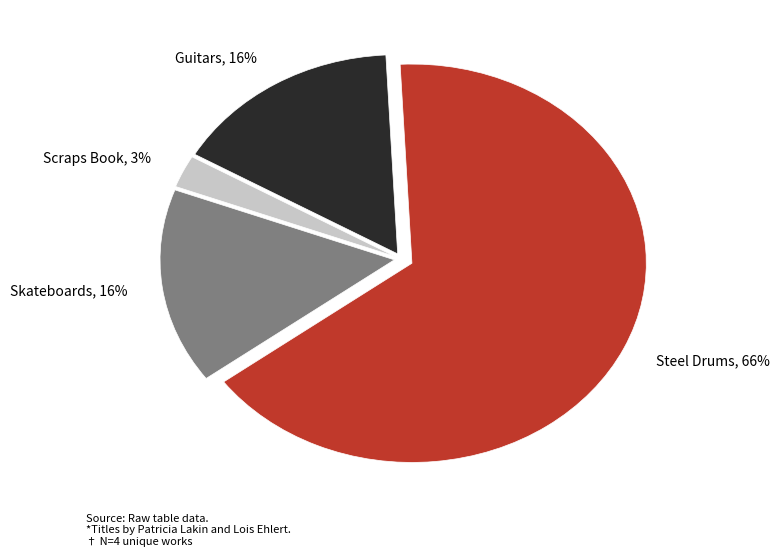

To the nearest percent, what is the combined percentage of Skateboards and Guitars?

32%